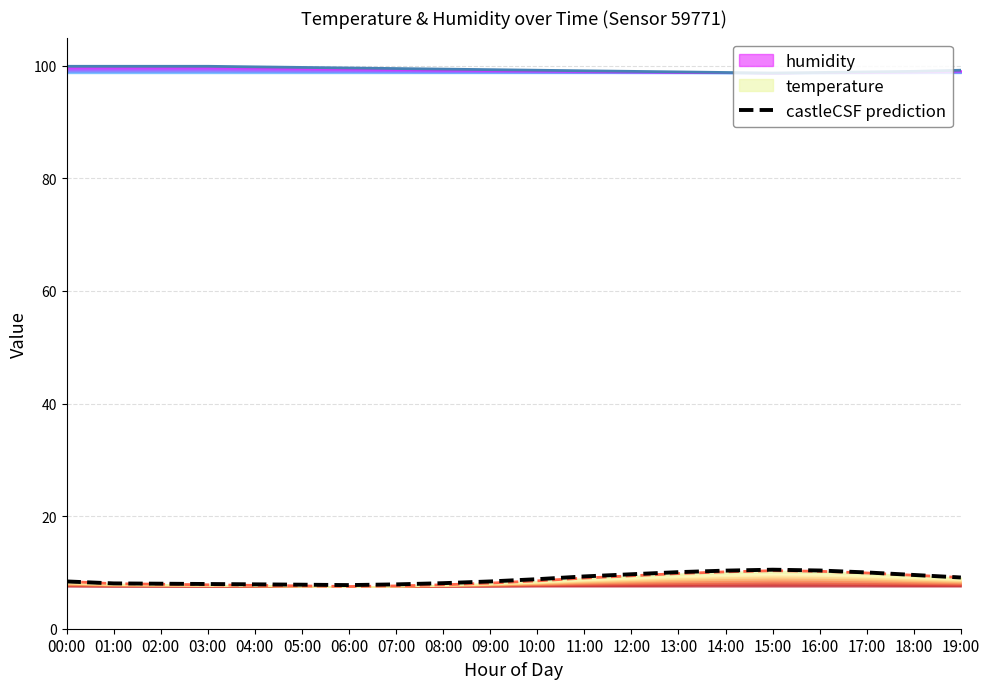

At which label is the value closest to 9?

19:00